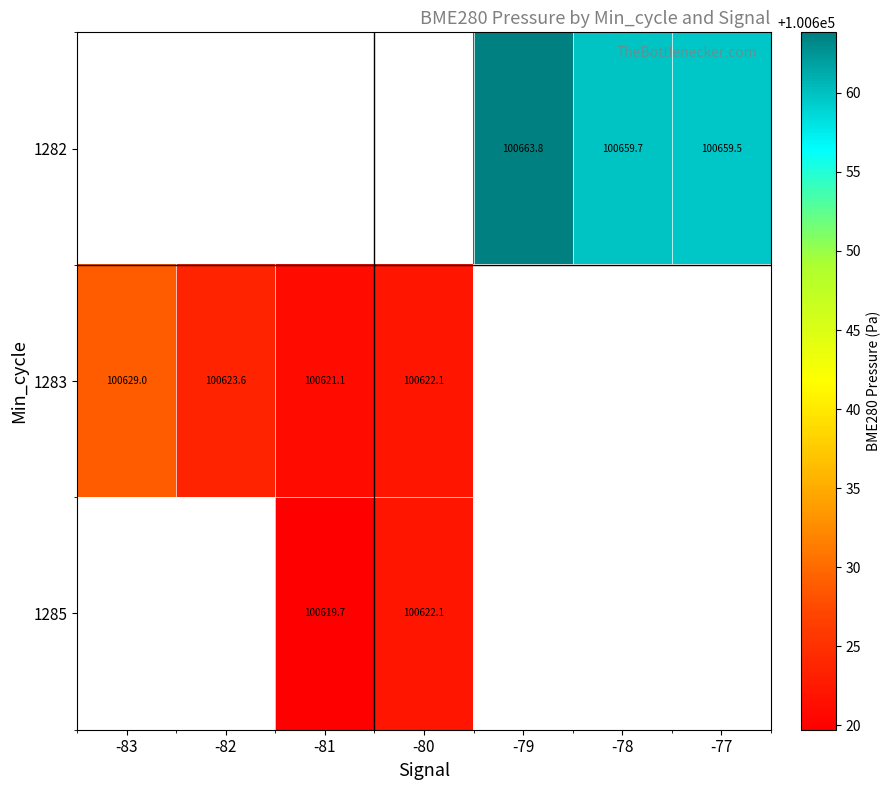

Read the 1282 value at -77.

100659.5